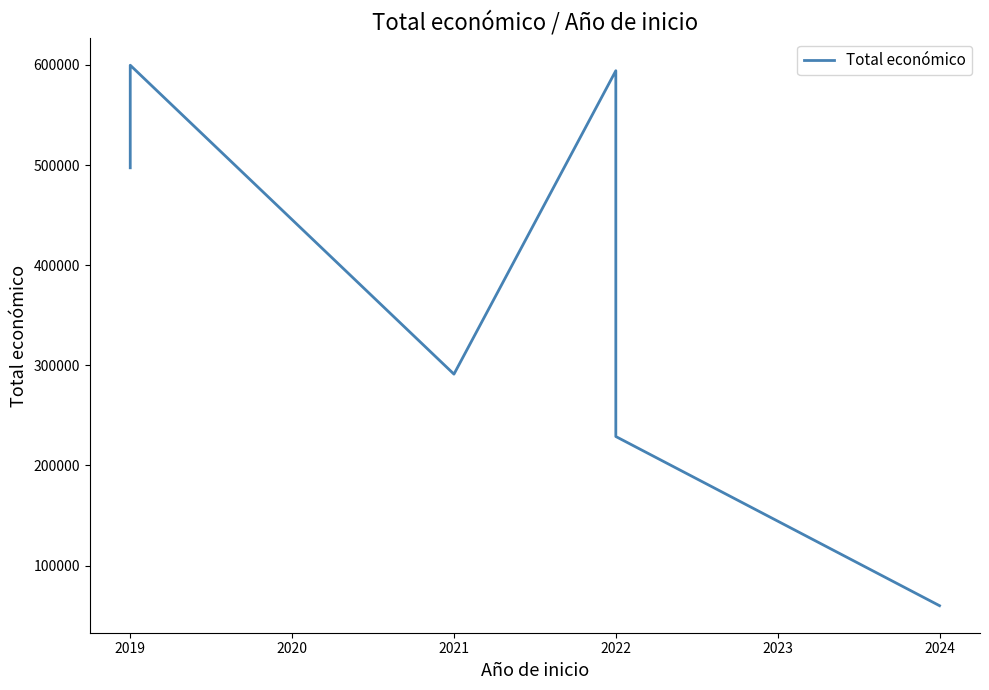

The chart shows a value of 102246 at 2024. True or false?

False